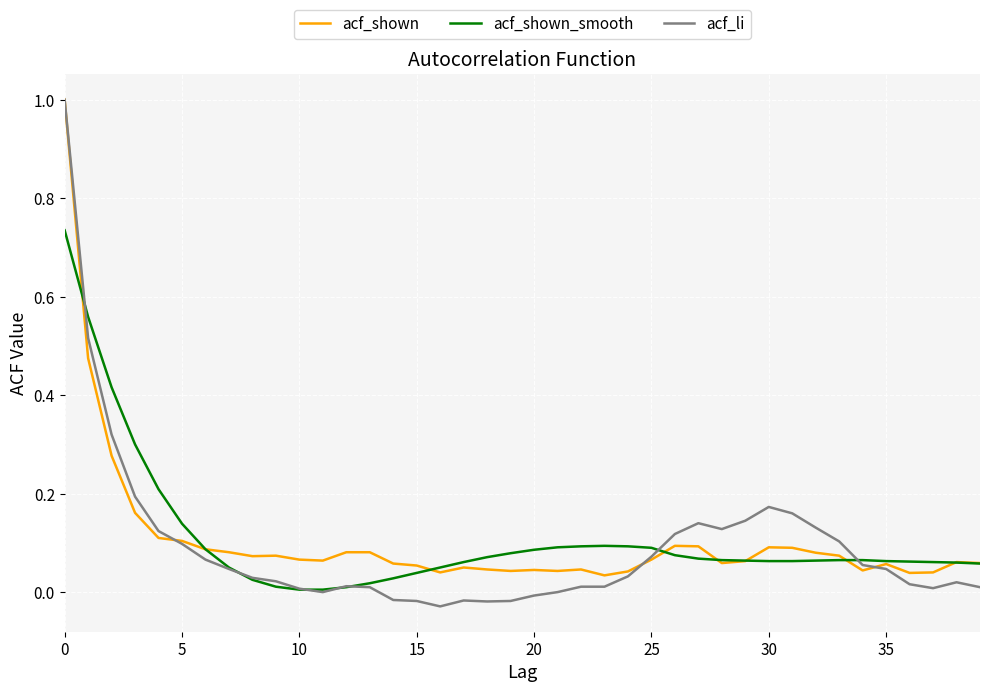

What are all the series names shown in the legend?

acf_shown, acf_shown_smooth, acf_li